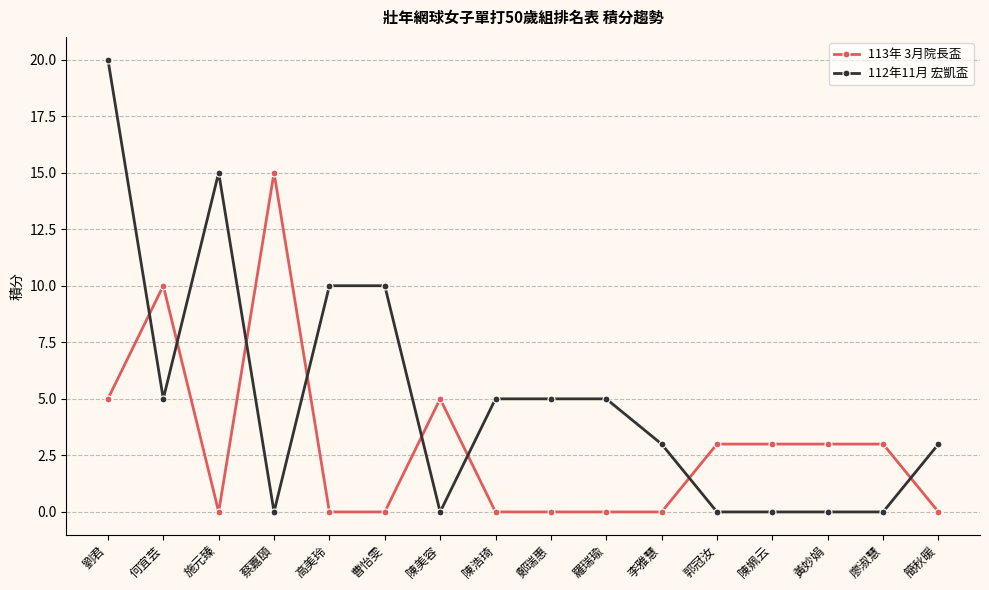

What is the greatest value displayed?

20